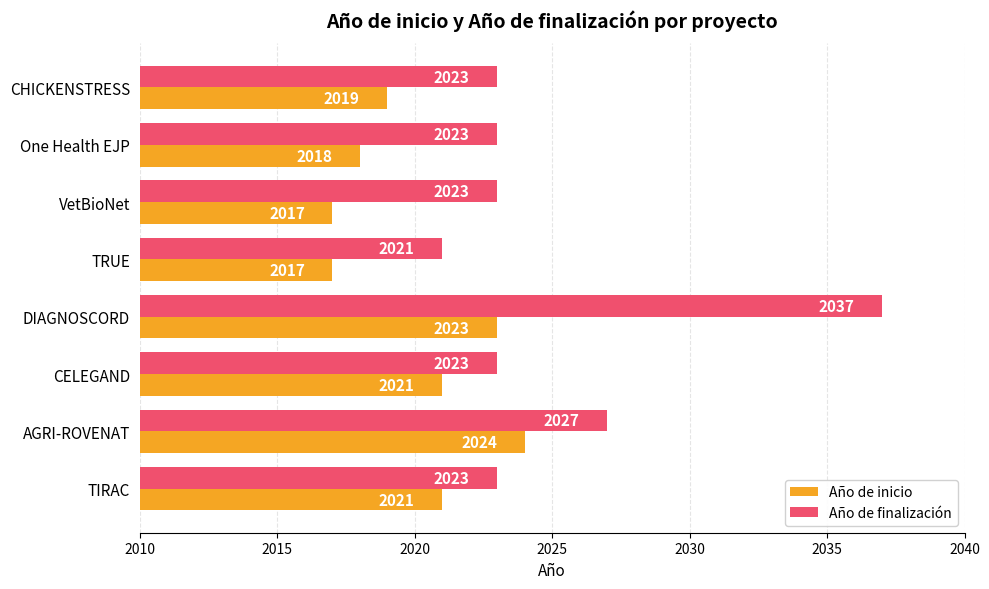

What is the total value across all series at One Health EJP?

4041